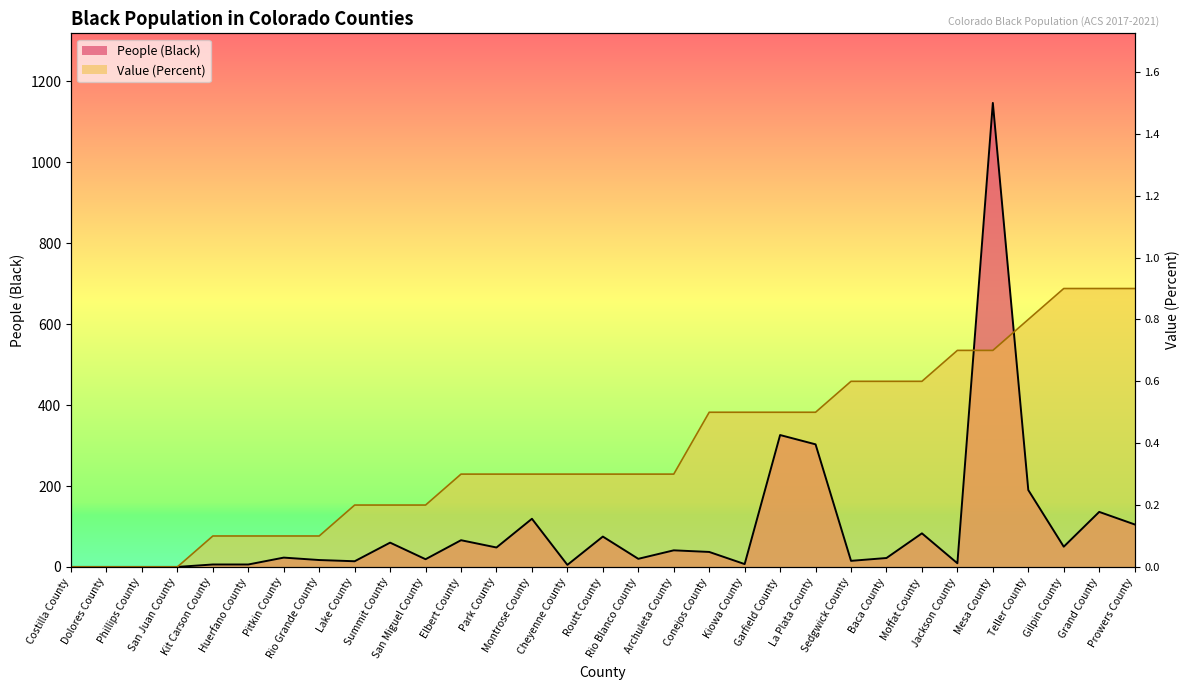

What are all the series names shown in the legend?

People (Black), Value (Percent)